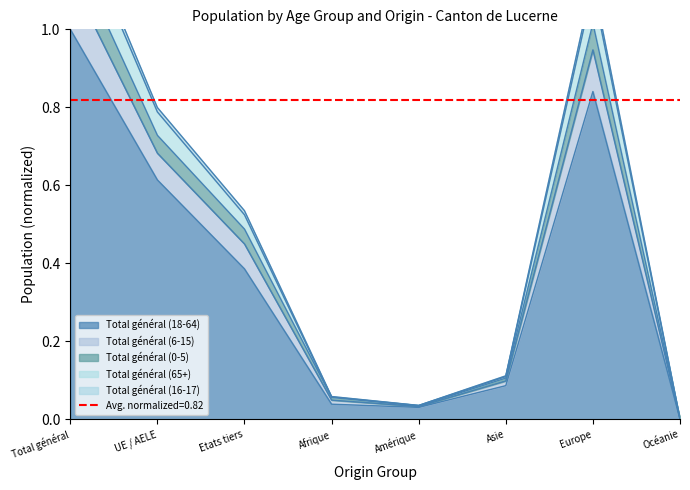

What is the difference between the Total général (16-17) values at Etats tiers and Afrique?

0.4